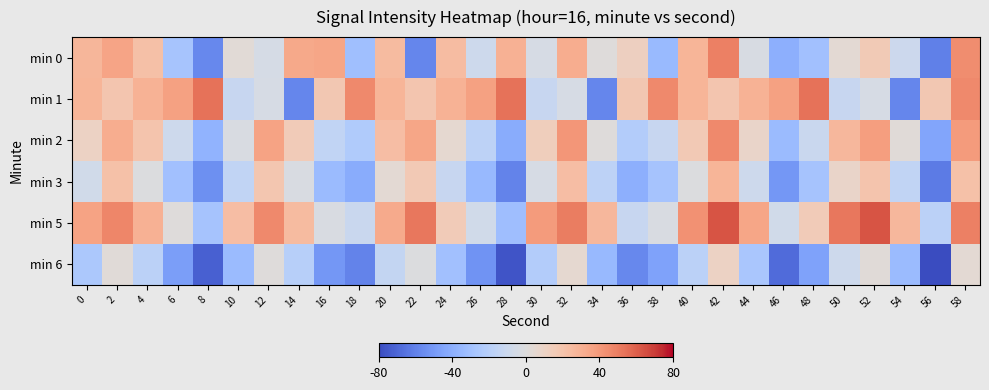

Which category has the lowest value across all series?

56